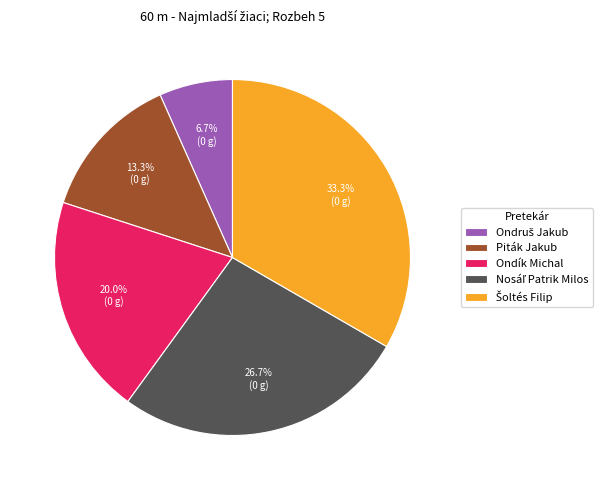

Approximately how many times larger is the value at Piták Jakub compared to Ondík Michal?

0.7